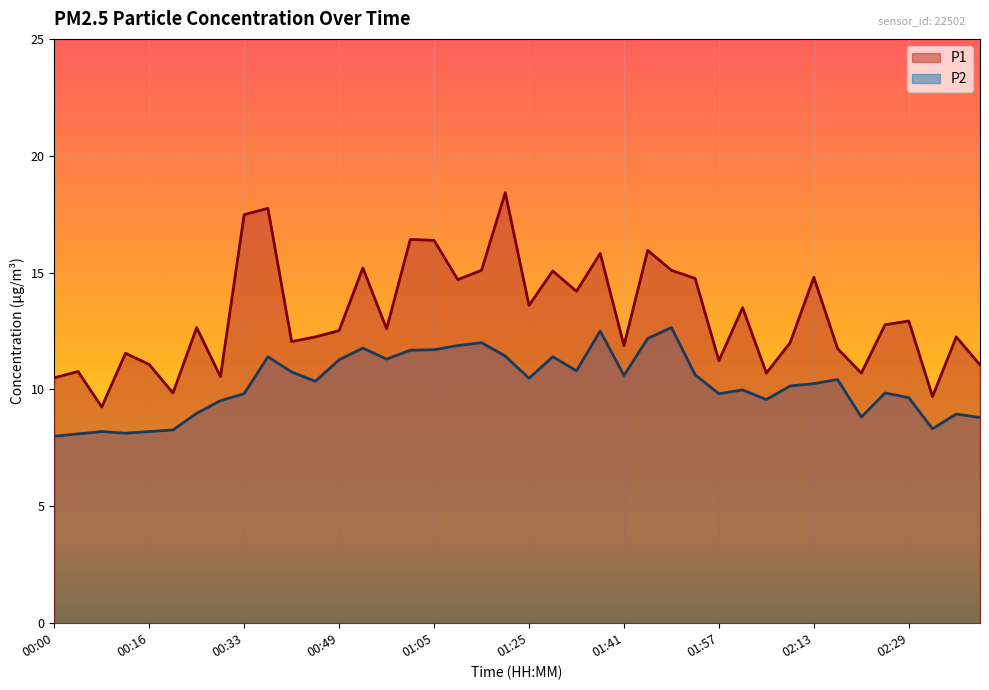

How many lines are shown in the chart?

2